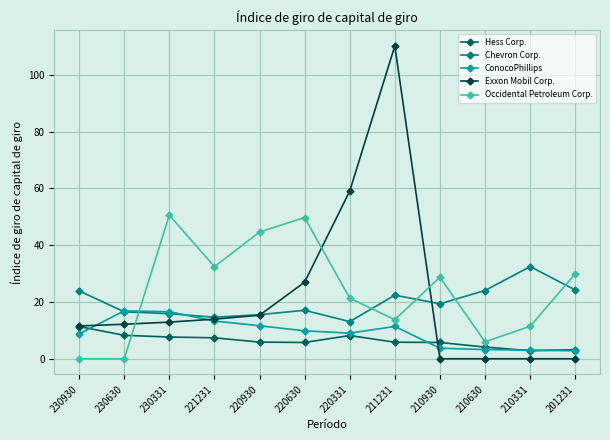

True or false: Hess Corp. has a value of 12.9 at 221231.

False